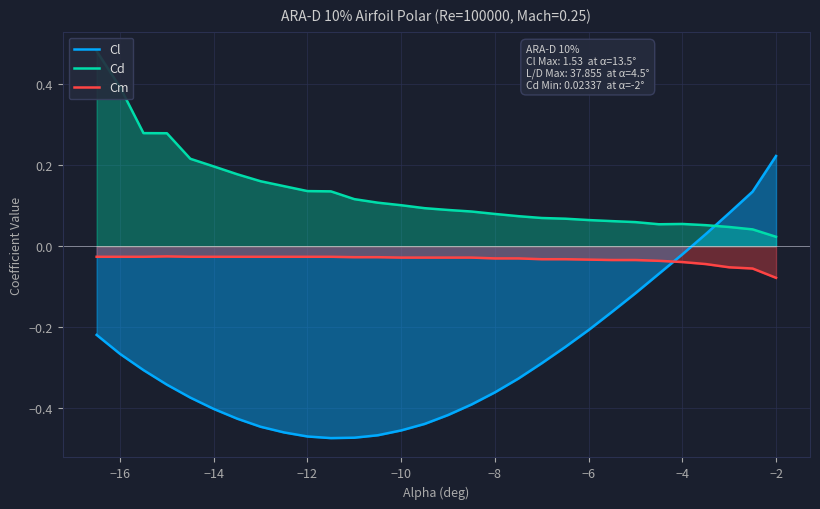

True or false: Cm and Cl cross at least once.

True